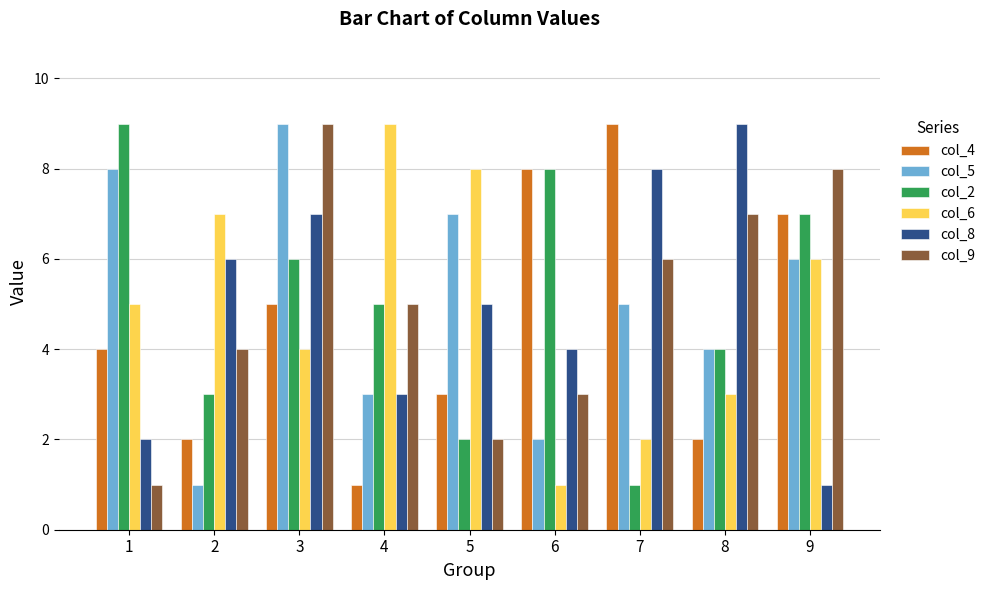

What is the value of the col_2 bar at the 6th from the left?

8